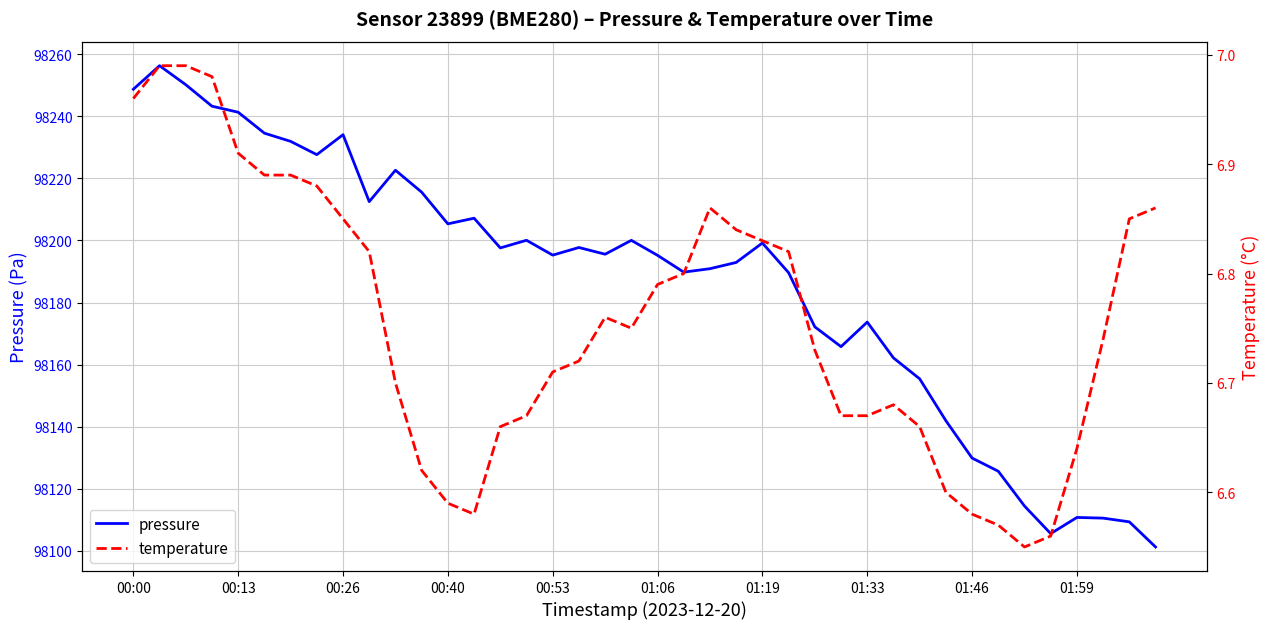

List the series in order of their peak value, highest first.

pressure, temperature